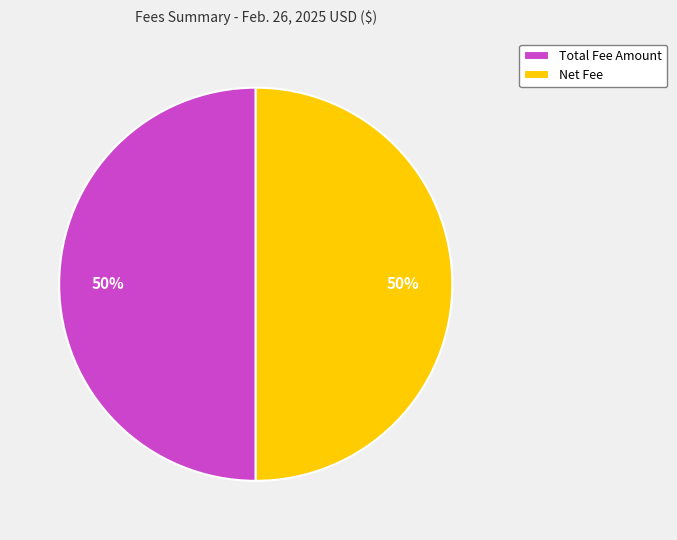

What is the ratio of the value at Net Fee to the value at Total Fee Amount?

1.0